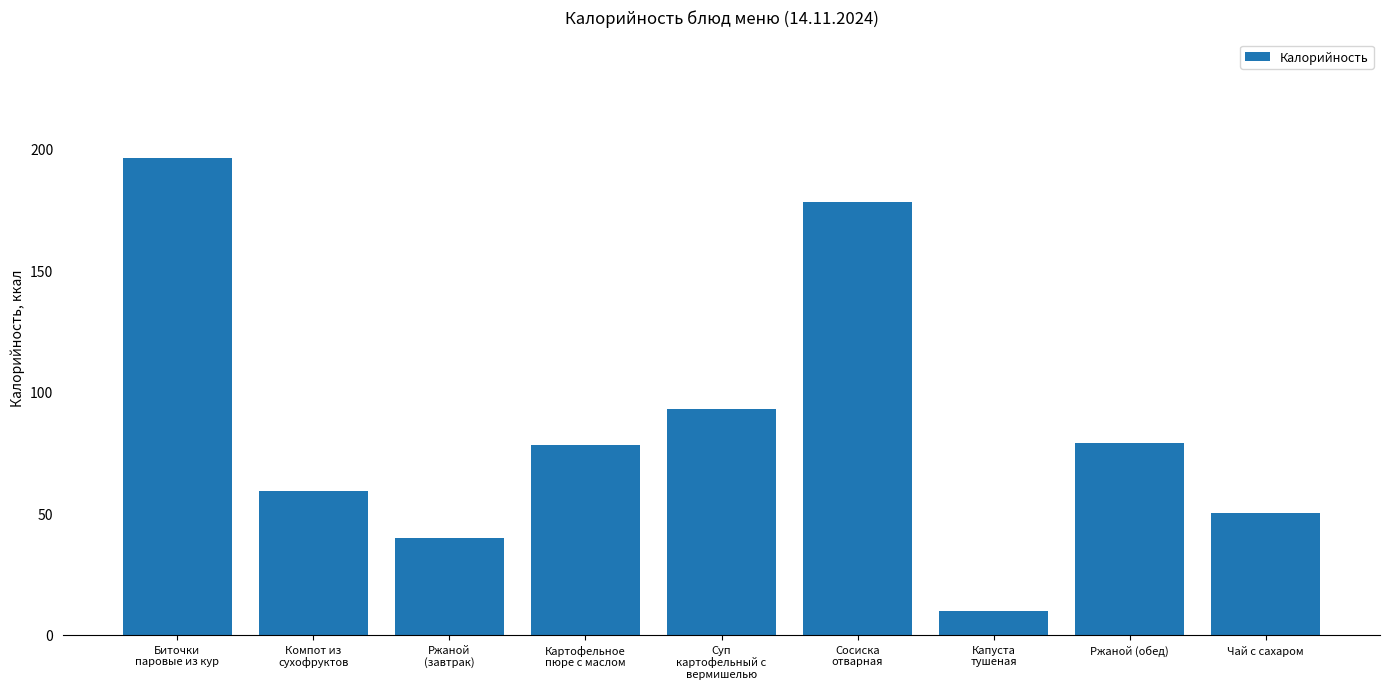

Which label corresponds to the smallest value in the chart?

Капуста
тушеная